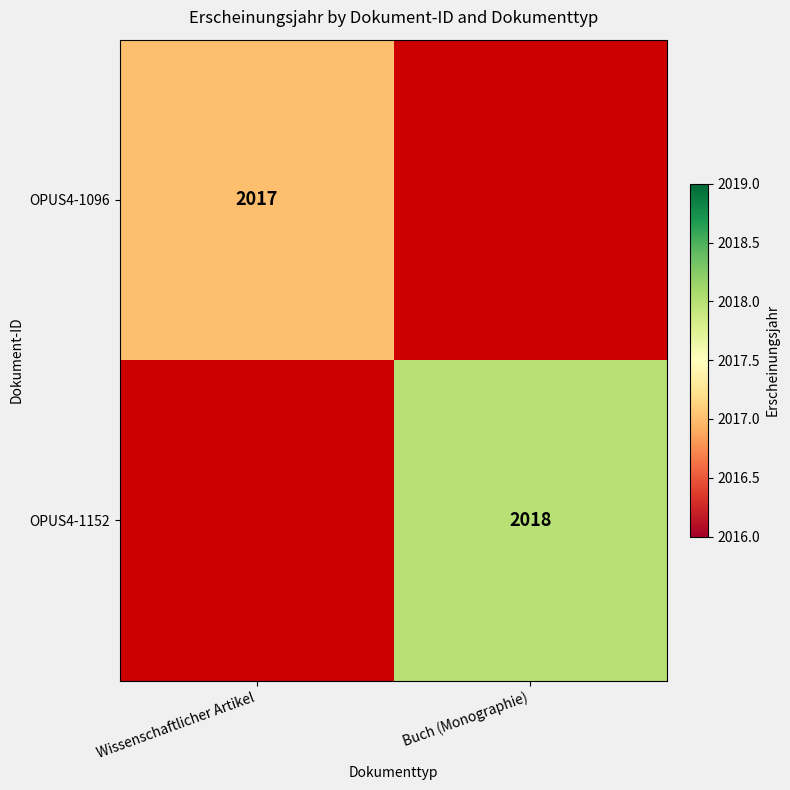

The value of OPUS4-1152 at Buch (Monographie) is 2018. True or false?

True